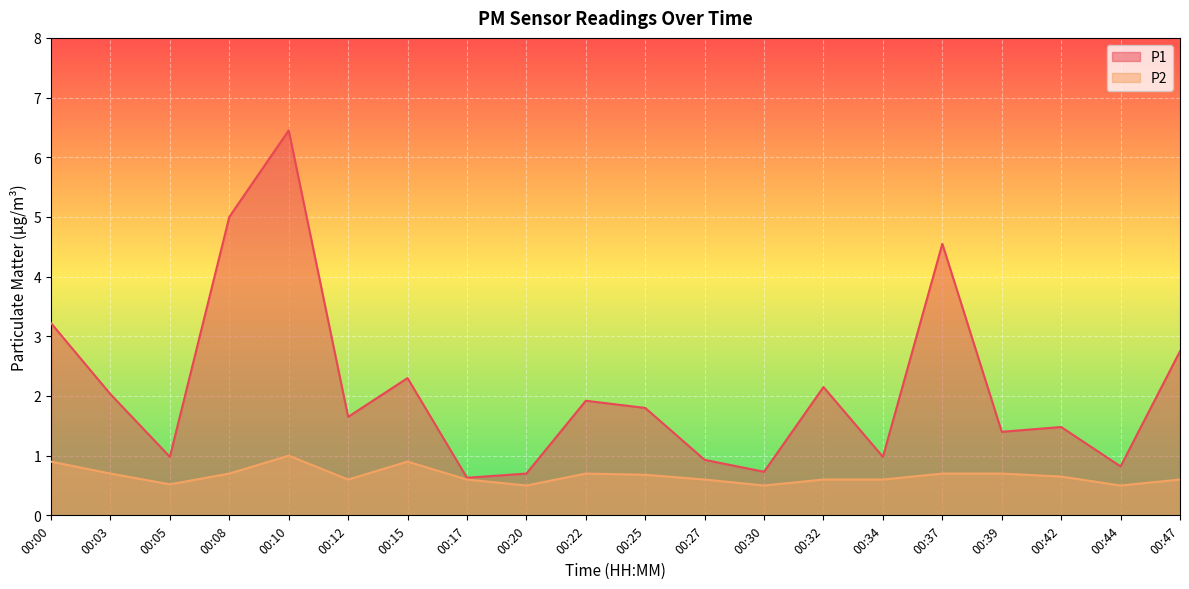

Which label corresponds to the largest value in the chart?

00:10